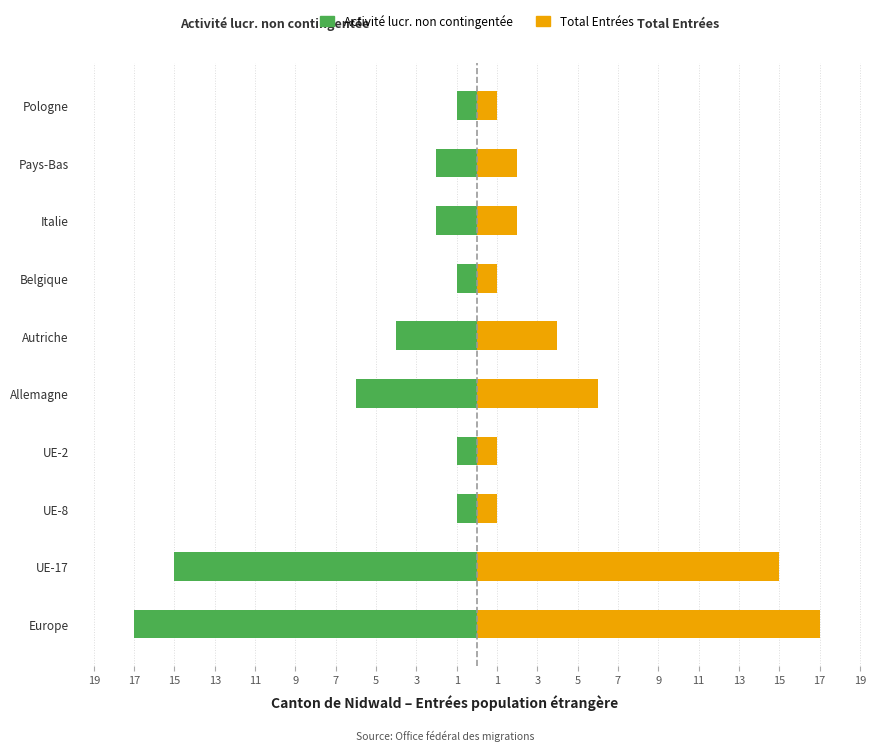

Is the value of Activité lucr. non contingentée at Europe greater than the value of Total Entrées at Pologne?

No